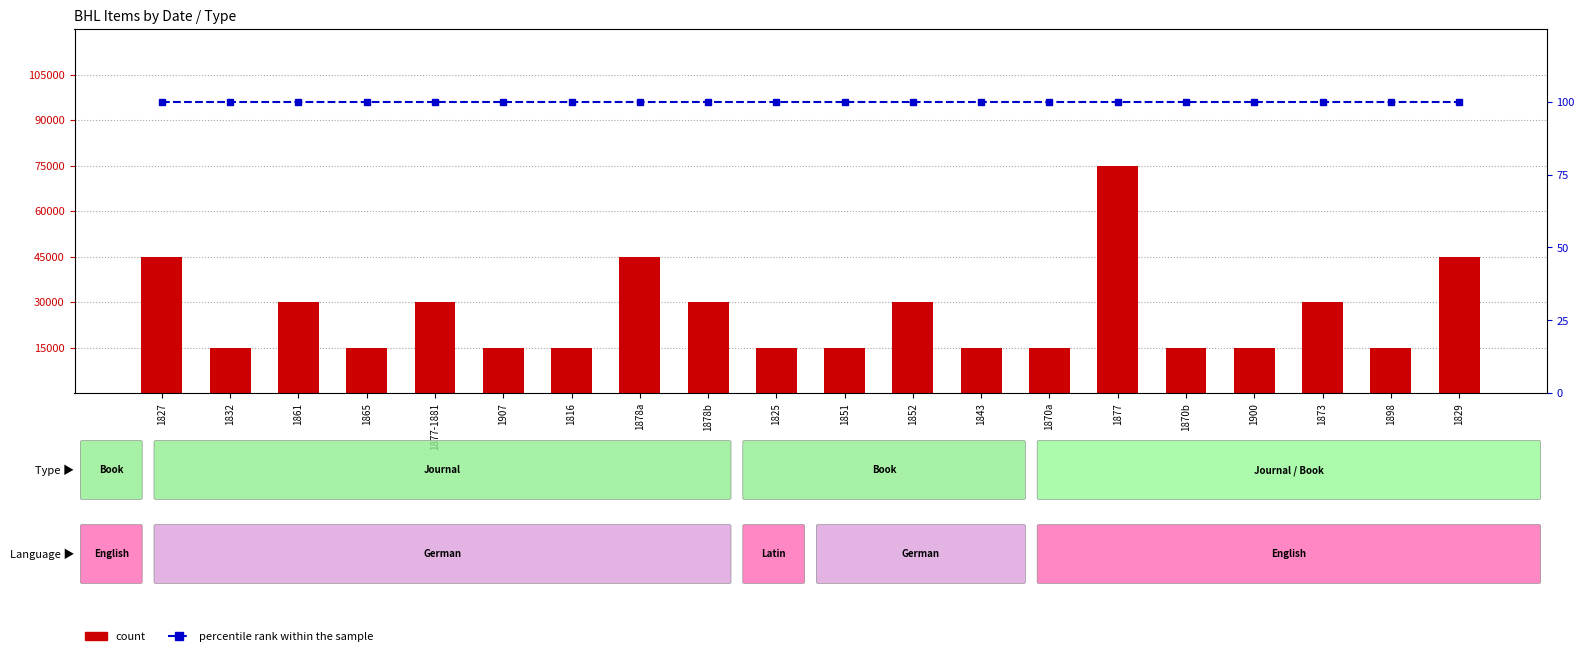

List the labels in order of percentile rank within the sample value, largest first.

1827, 1832, 1861, 1865, 1877-1881, 1907, 1816, 1878a, 1878b, 1825, 1851, 1852, 1843, 1870a, 1877, 1870b, 1900, 1873, 1898, 1829